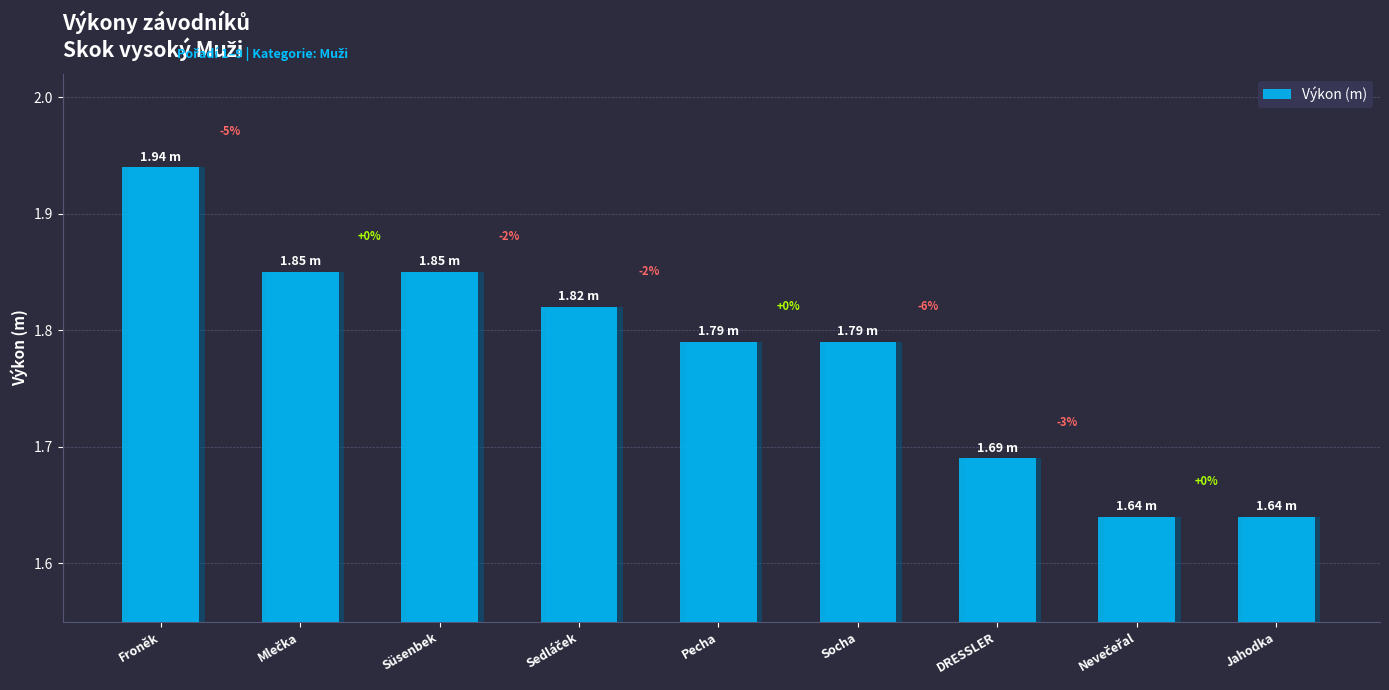

True or false: the data shows 0.5 at Sedláček.

False